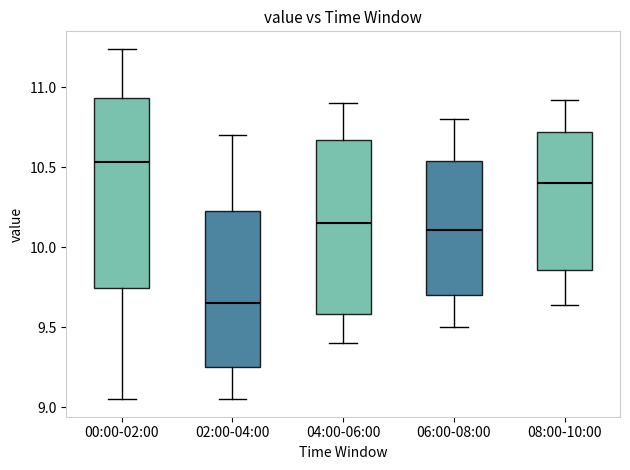

Reading left to right, transcribe this box plot: for each box, give where its median line is, the range the box spans, and where its two whiskers end, as read against the y-axis. The values are not printed on the chart, so give them approximately, as read against the axis.

00:00-02:00: median 10.55, box 9.75 to 10.95, whiskers 9.05 to 11.25
02:00-04:00: median 9.65, box 9.25 to 10.25, whiskers 9.05 to 10.70
04:00-06:00: median 10.15, box 9.60 to 10.65, whiskers 9.40 to 10.90
06:00-08:00: median 10.10, box 9.70 to 10.55, whiskers 9.50 to 10.80
08:00-10:00: median 10.40, box 9.85 to 10.70, whiskers 9.65 to 10.90